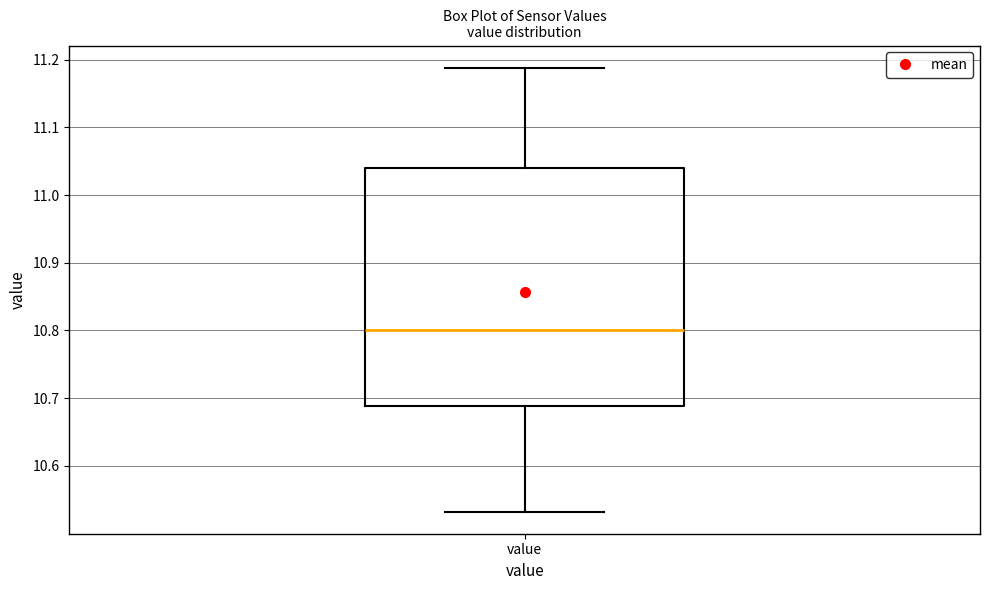

Read this box plot against the y-axis: the position of the median line, the range covered by the box, and the ends of both whiskers. The values are not printed on the chart, so give them approximately, as read against the axis.

median 10.80, box 10.69 to 11.04, whiskers 10.53 to 11.19